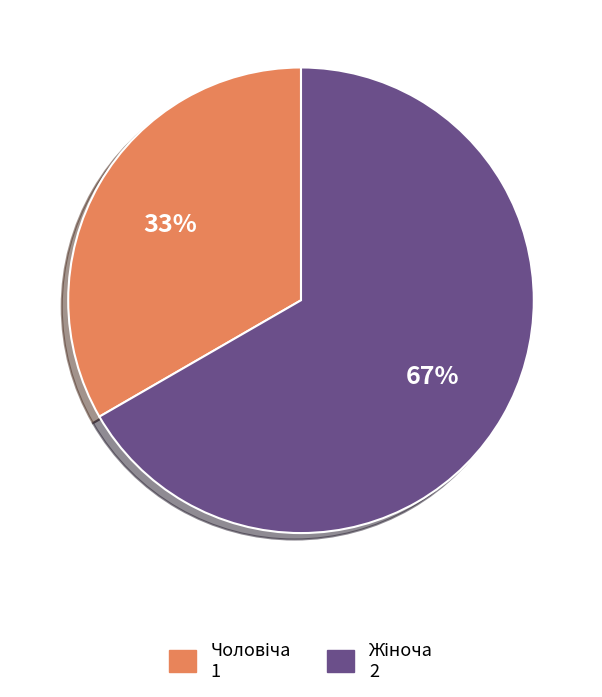

To the nearest percent, what is the average slice percentage?

50%